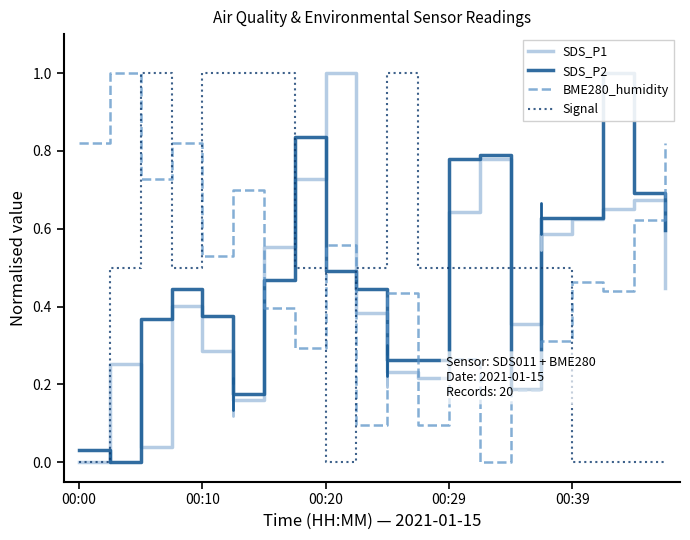

Where is SDS_P1 nearest to the value 0?

00:00